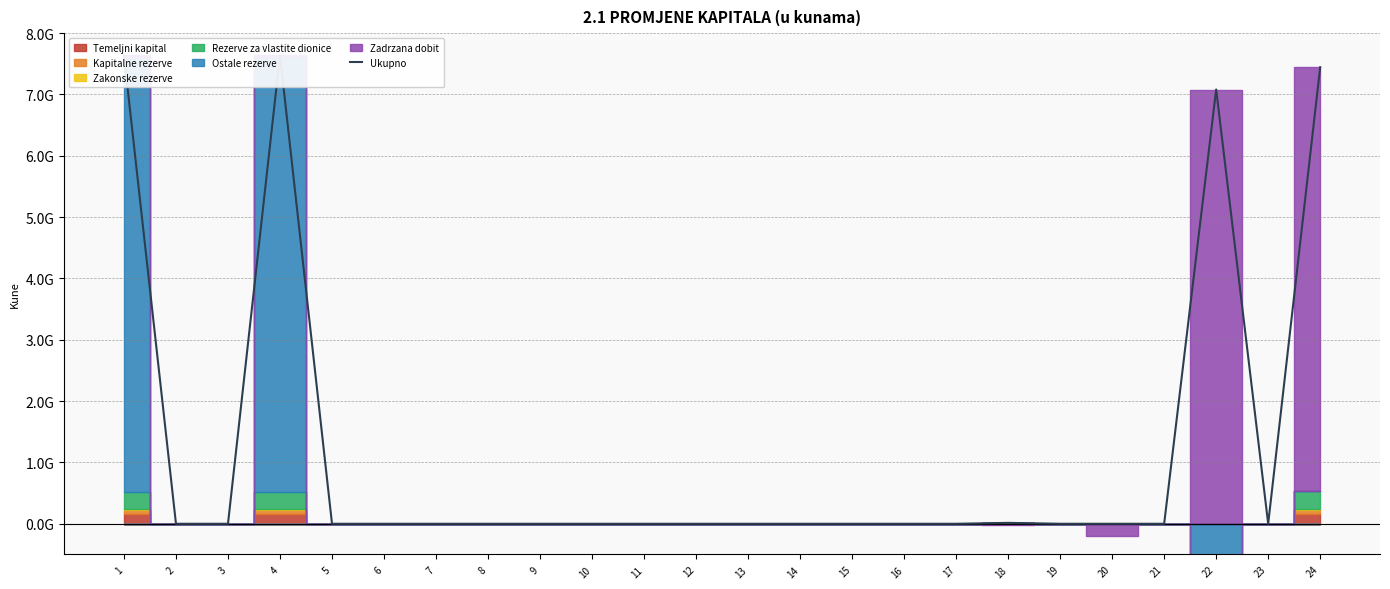

Which category has the lowest value across all series?

2